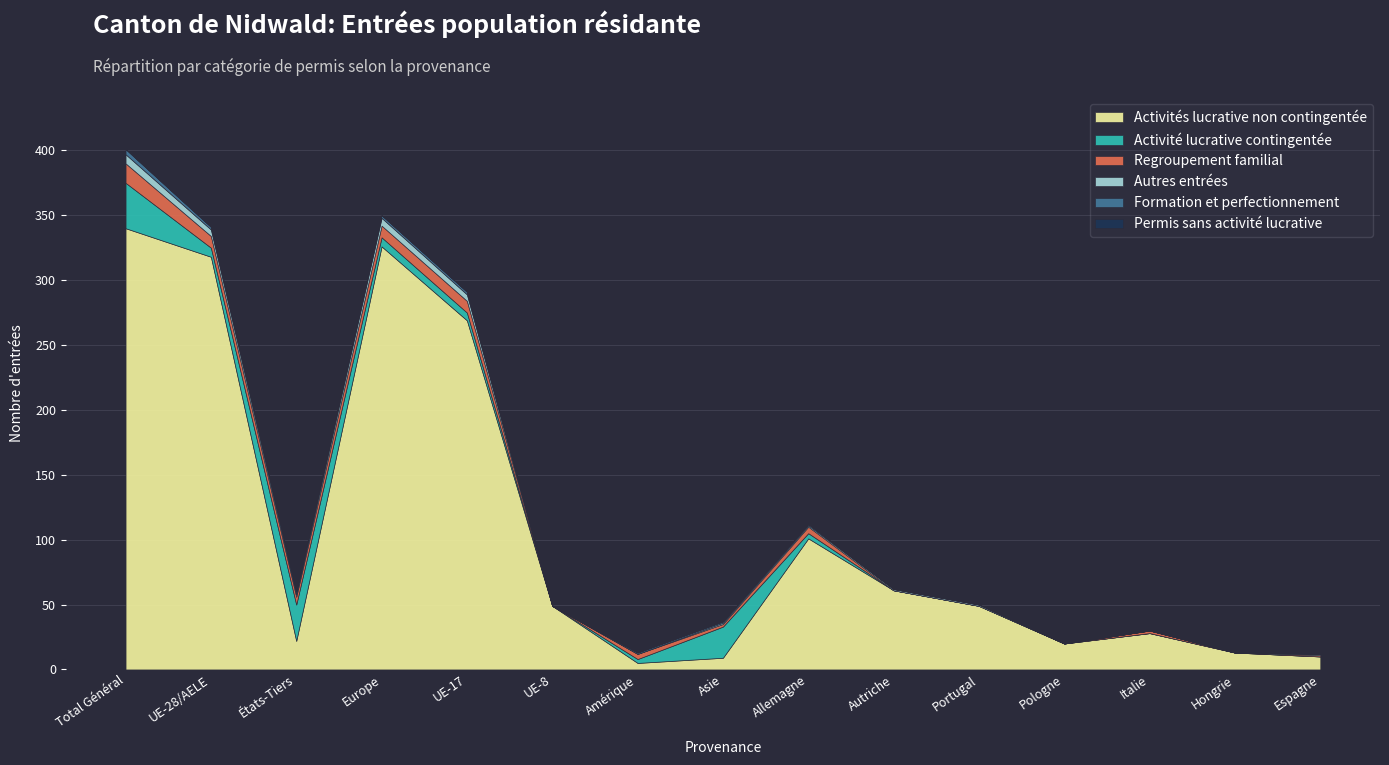

How many interior local peaks does the Regroupement familial series have?

3